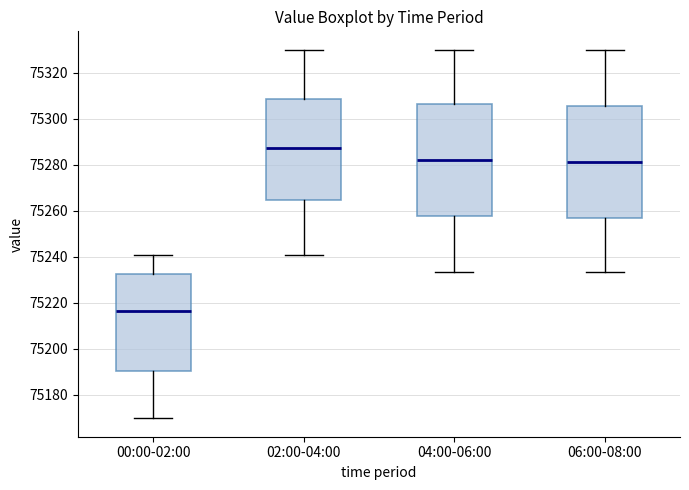

Which box's median line is the lowest?

00:00-02:00